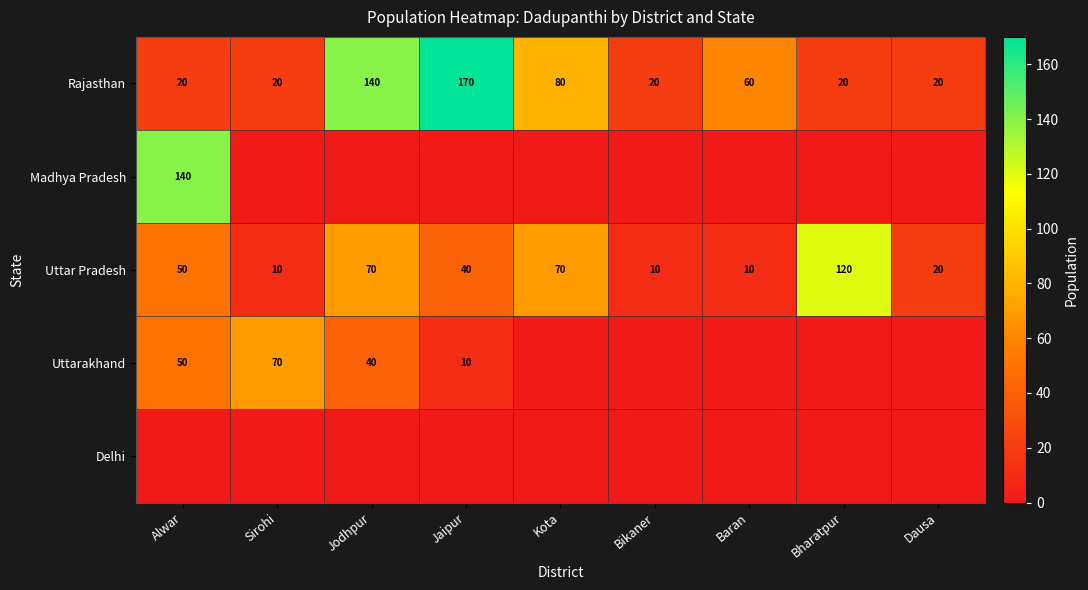

How many categories are shown in the chart?

9